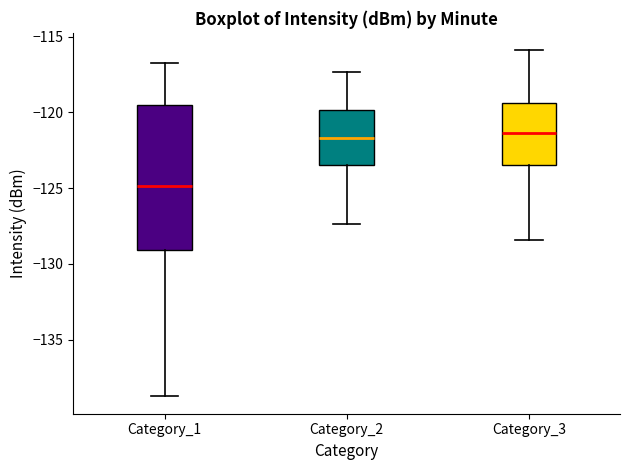

Which box is the tallest, from its lower edge to its upper edge?

Category_1